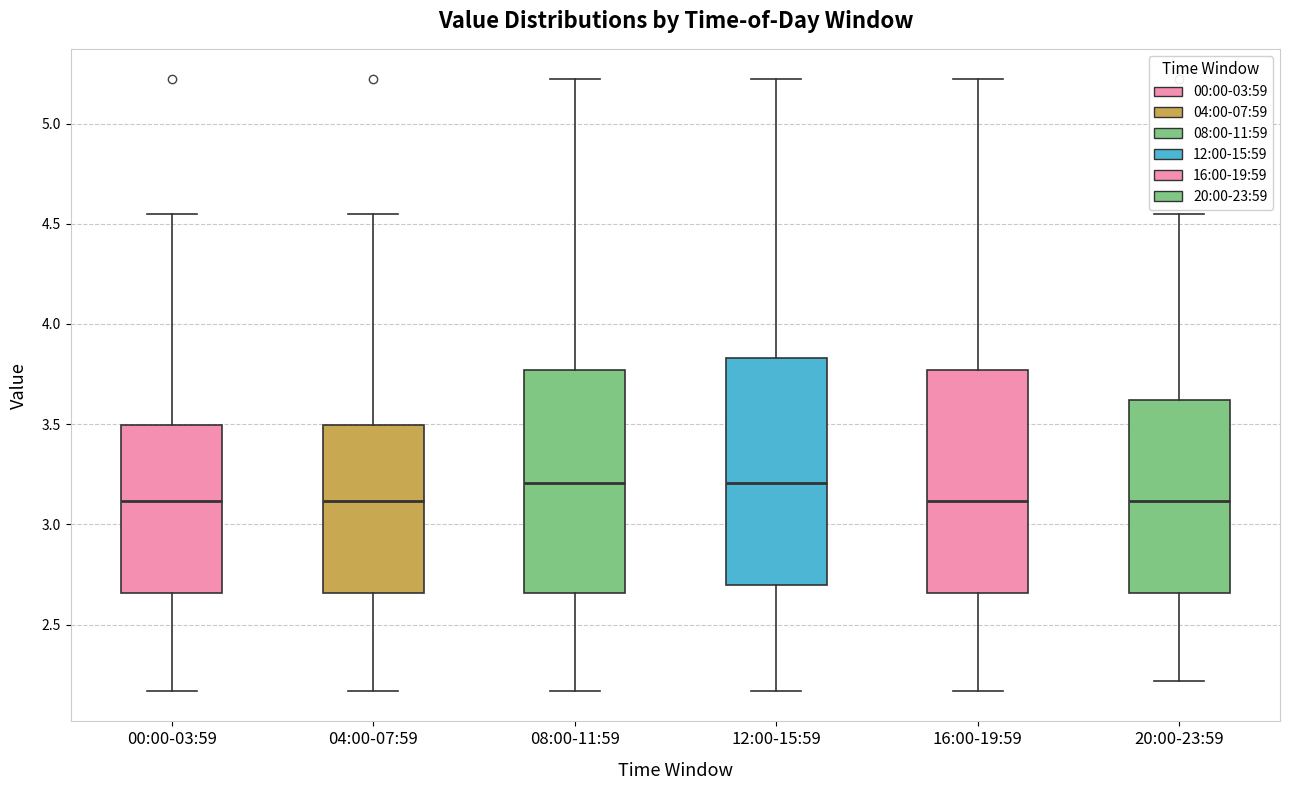

Reading left to right, read every box against the y-axis: the position of its median line, the range the box covers, and the ends of its whiskers. The values are not printed on the chart, so give them approximately, as read against the axis.

00:00-03:59: median 3.10, box 2.65 to 3.50, whiskers 2.15 to 4.55
04:00-07:59: median 3.10, box 2.65 to 3.50, whiskers 2.15 to 4.55
08:00-11:59: median 3.20, box 2.65 to 3.75, whiskers 2.15 to 5.20
12:00-15:59: median 3.20, box 2.70 to 3.85, whiskers 2.15 to 5.20
16:00-19:59: median 3.10, box 2.65 to 3.75, whiskers 2.15 to 5.20
20:00-23:59: median 3.10, box 2.65 to 3.60, whiskers 2.20 to 4.55